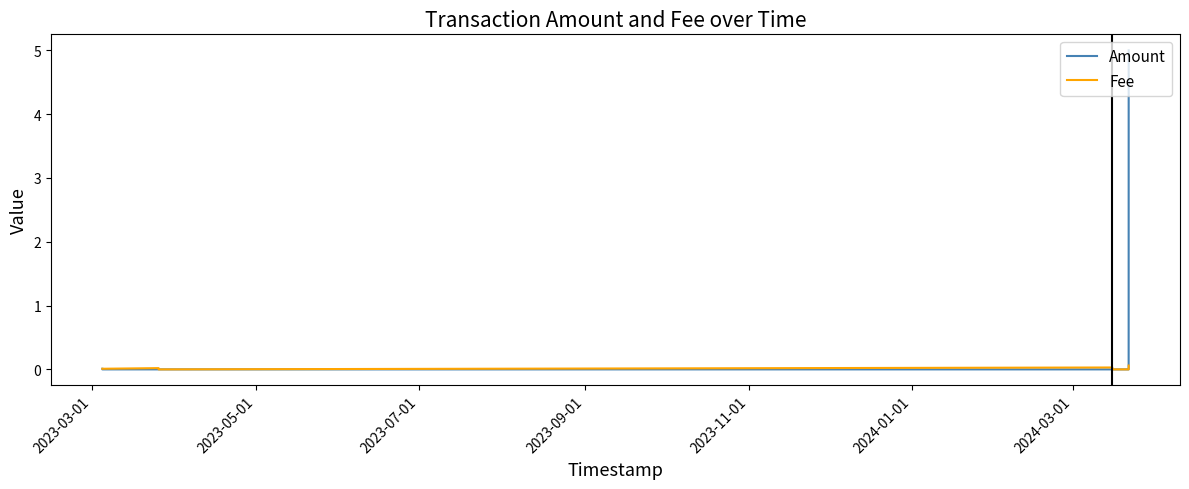

Which series has the widest spread of values?

Amount